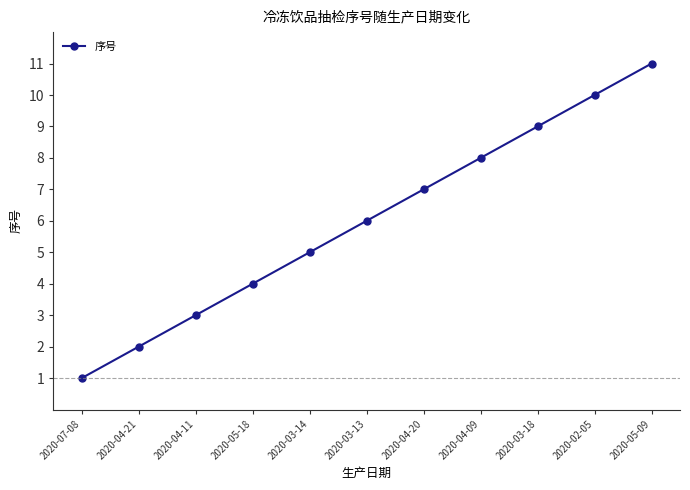

Which category has the lowest value across all series?

2020-07-08